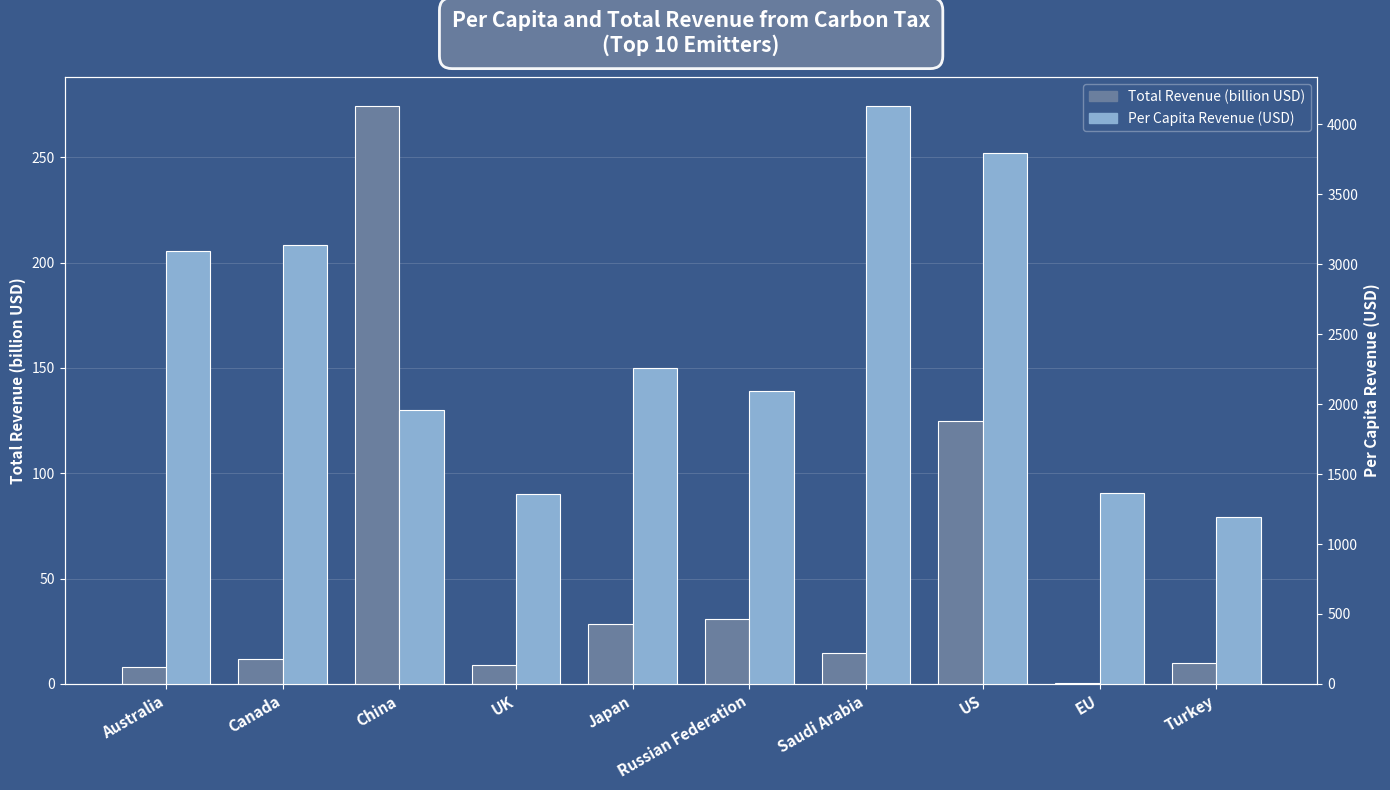

What is the difference between the maximum and minimum values in the Total Revenue (billion USD) series?

273.8